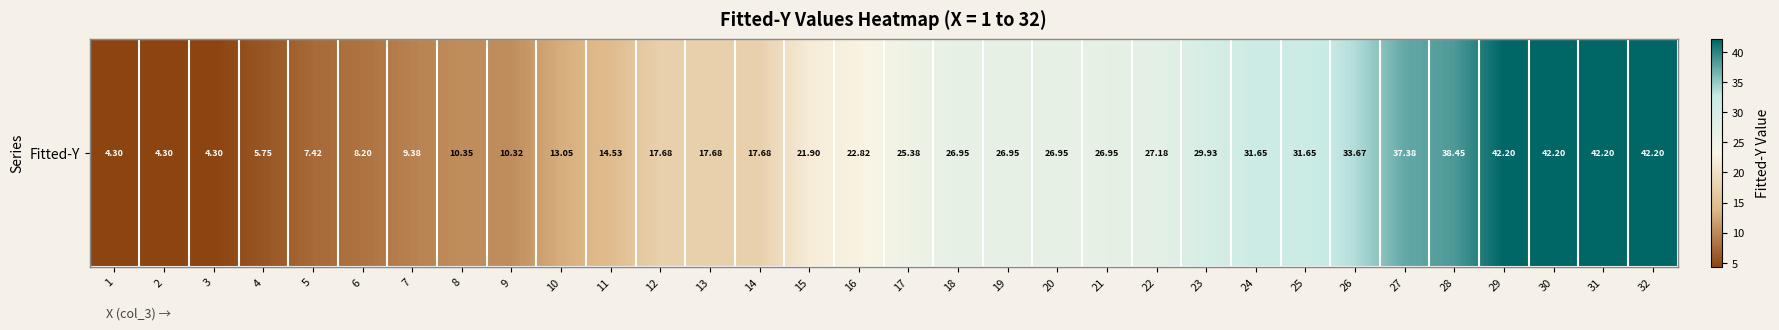

What is the difference between the maximum and minimum values?

37.9